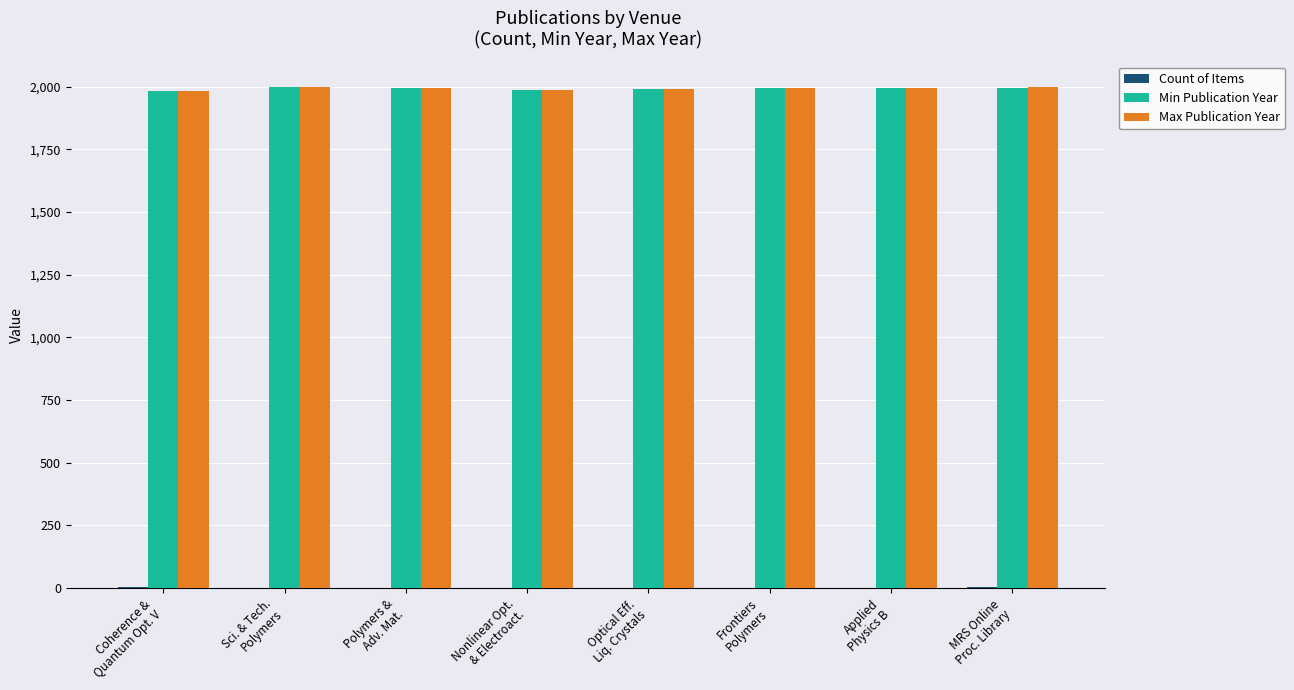

What is the greatest value displayed?

1999